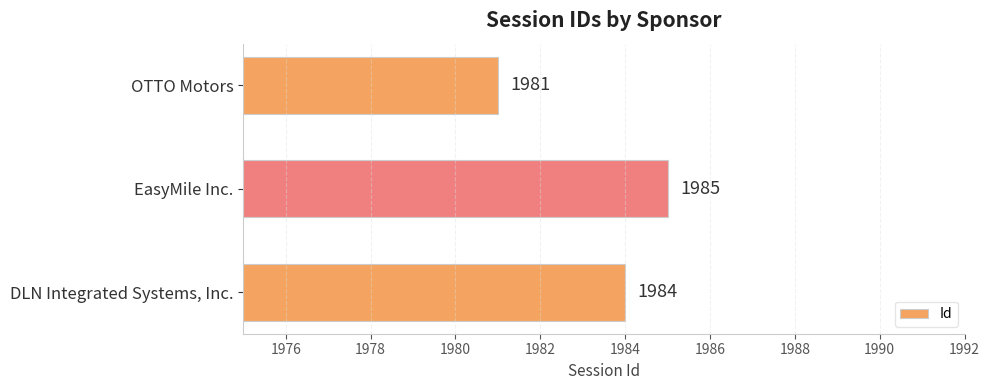

Reading bottom to top, what are all the values shown in this chart?

DLN Integrated Systems, Inc.=1984	EasyMile Inc.=1985	OTTO Motors=1981